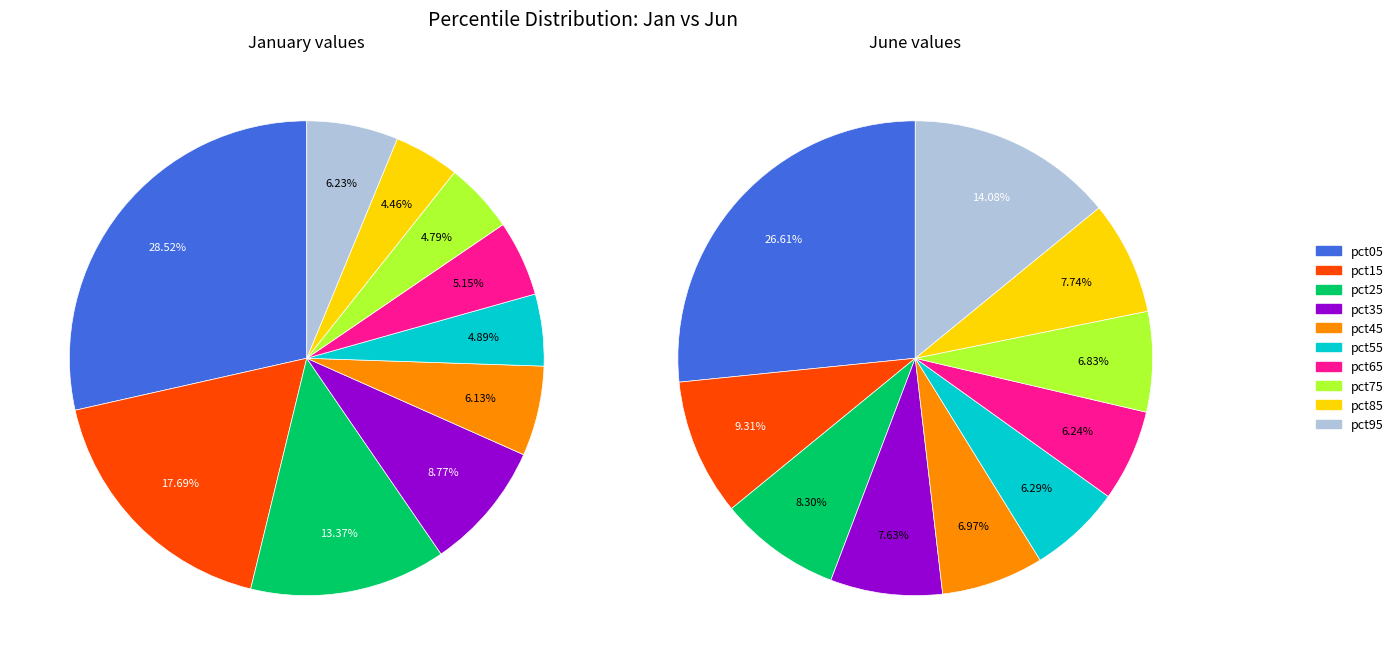

To the nearest percent, what is the difference between the largest and smallest slice percentages?

24%